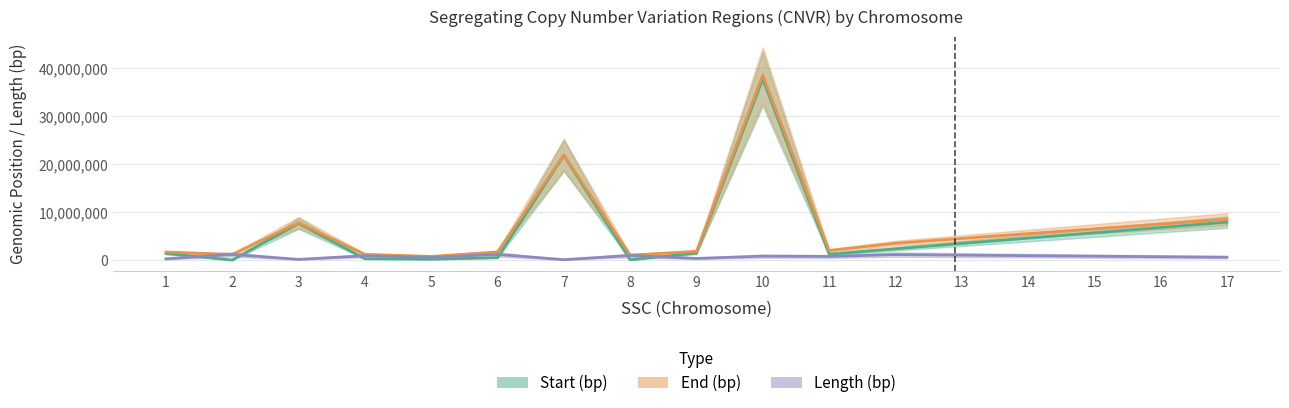

Which series has the largest total across all categories?

End